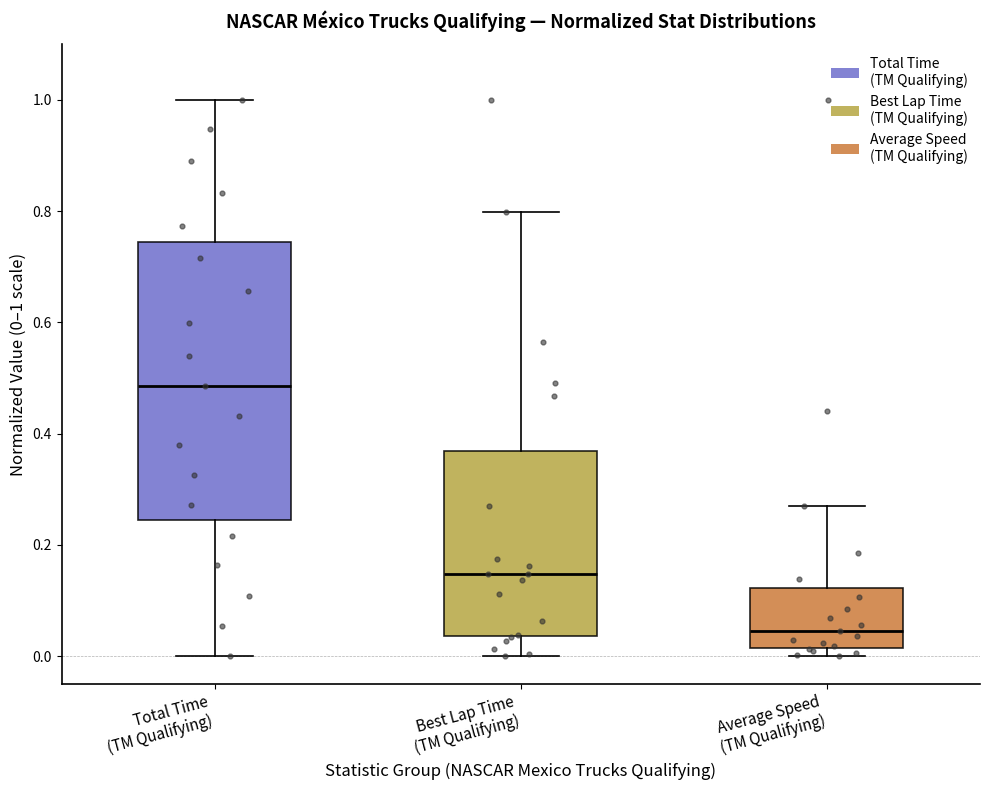

Which box's median line is the highest?

Total Time (TM Qualifying)